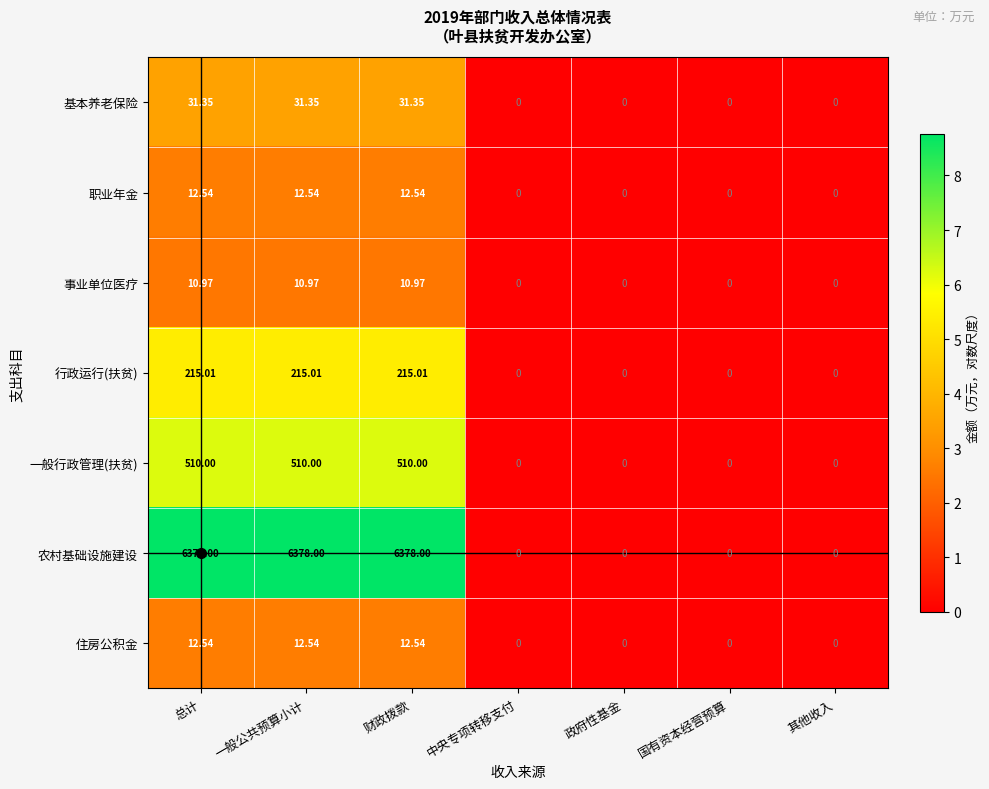

Which series has the largest range (max minus min)?

农村基础设施建设